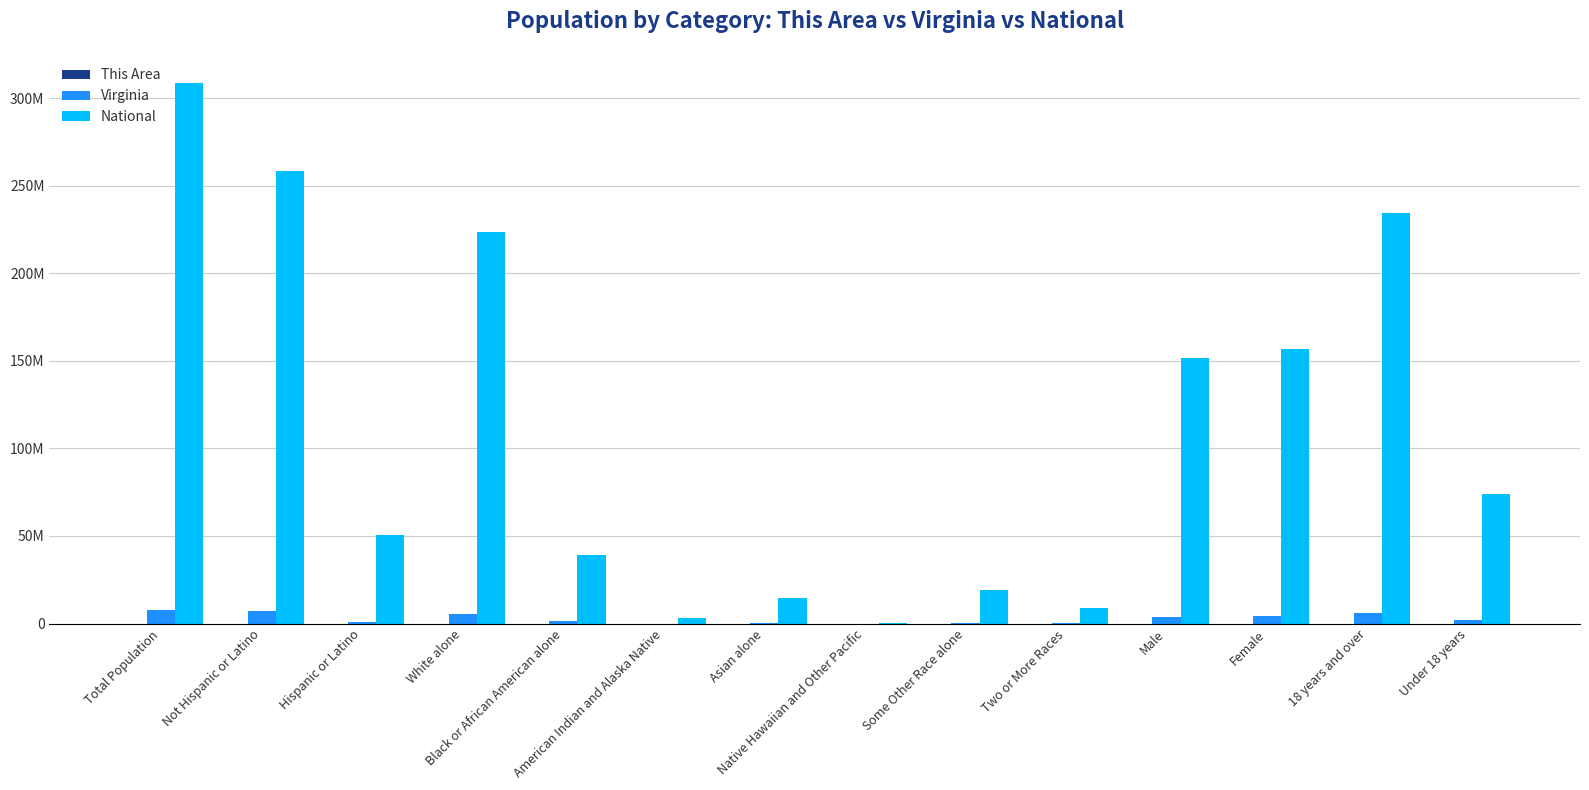

The Virginia series shows 631825 at Hispanic or Latino. True or false?

True